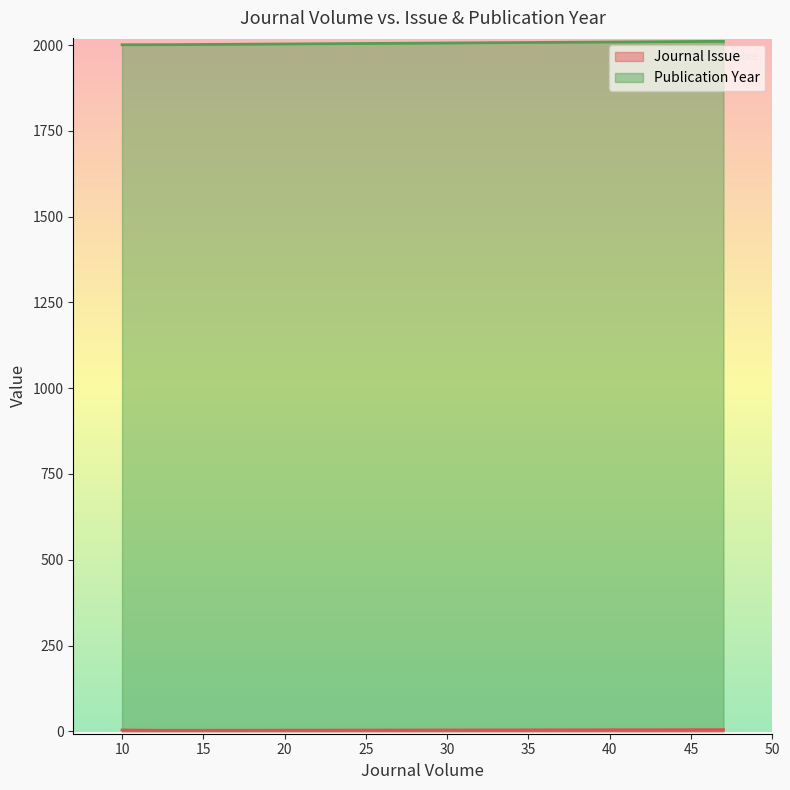

Which series has the largest total across all categories?

Publication Year